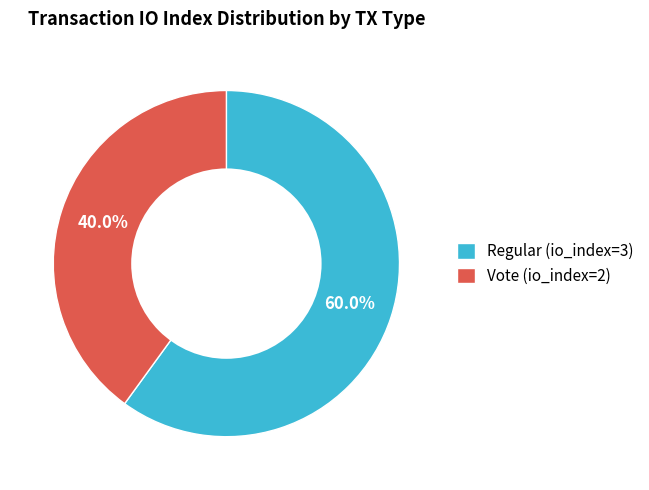

To the nearest percent, what is the difference between the Regular (io_index=3) and Vote (io_index=2) slice percentages?

20%